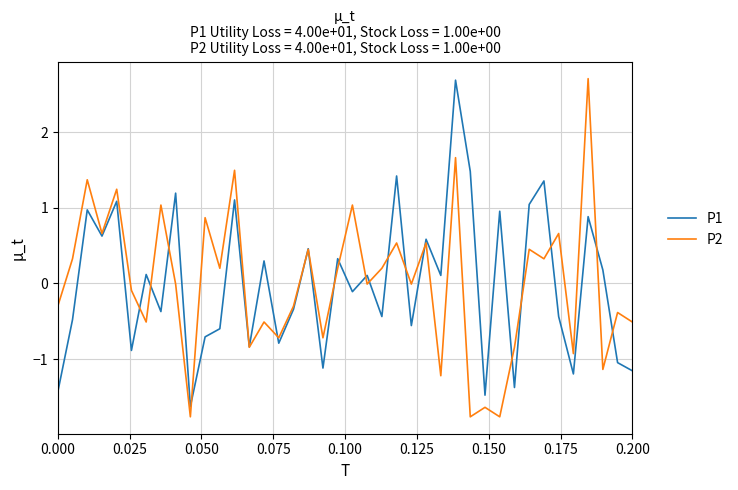

What is the smallest value displayed?

-1.8